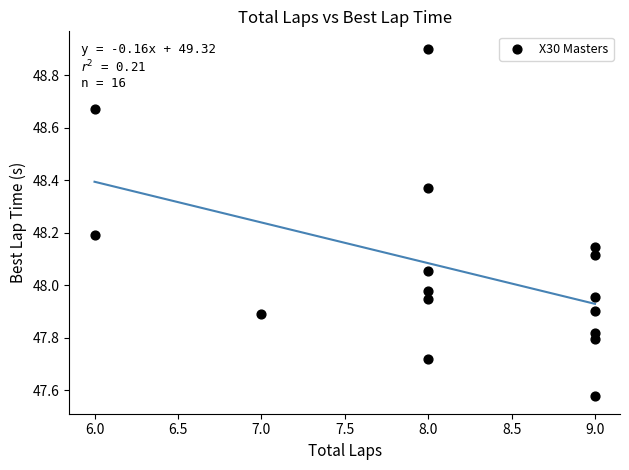

What is the range of X values (max minus min)?

3.0